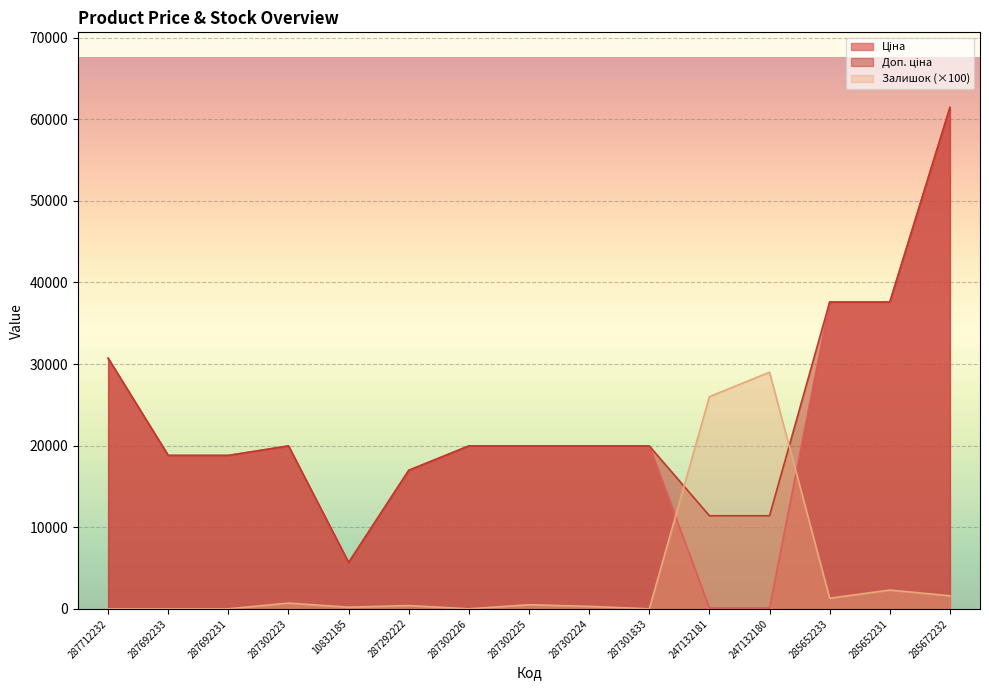

Does the chart display data point markers on the line(s)?

No